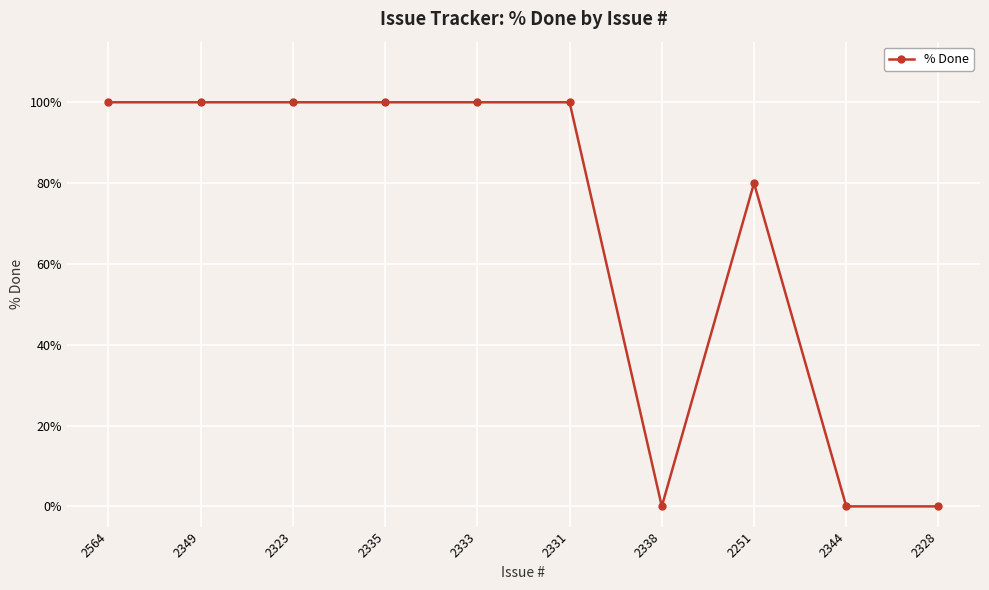

True or false: there are more than 0 points higher than both neighbors.

True